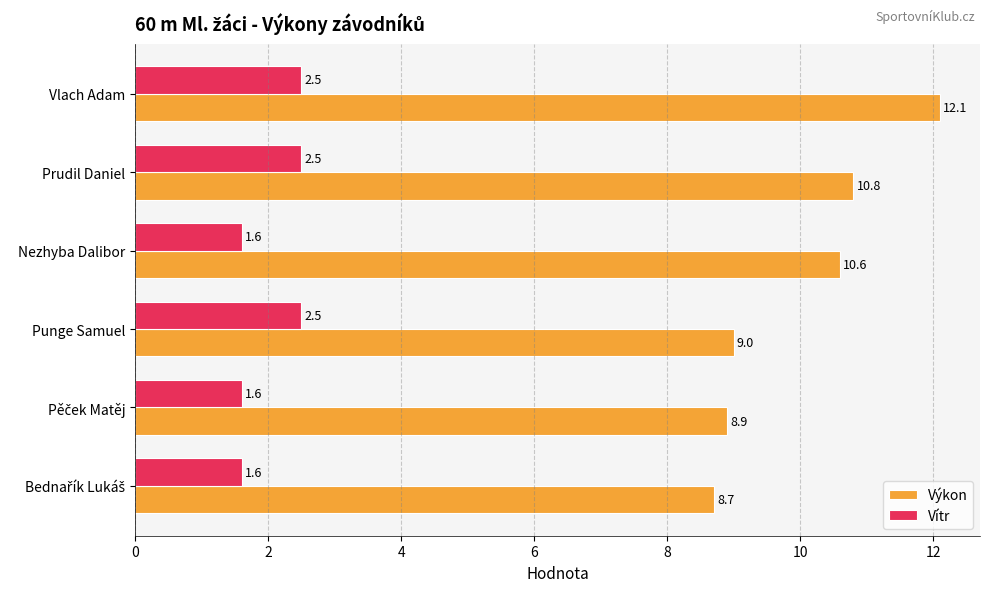

At which category is the sum across all series the highest?

Vlach Adam